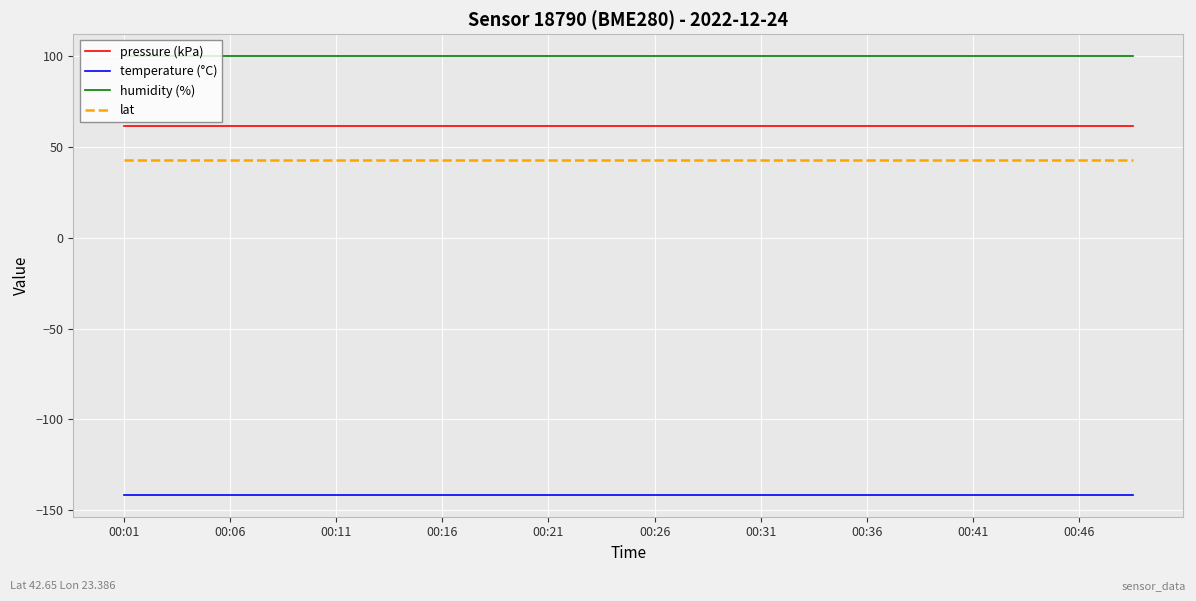

What is the greatest value displayed?

100.0